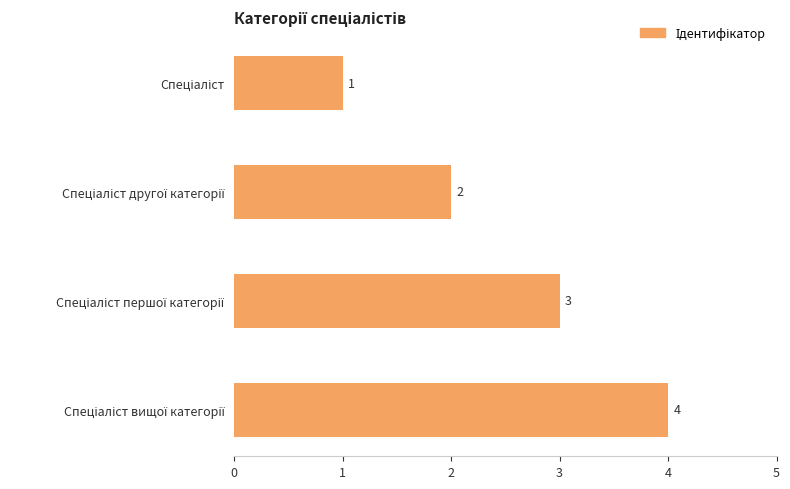

What is the sum of all values?

10